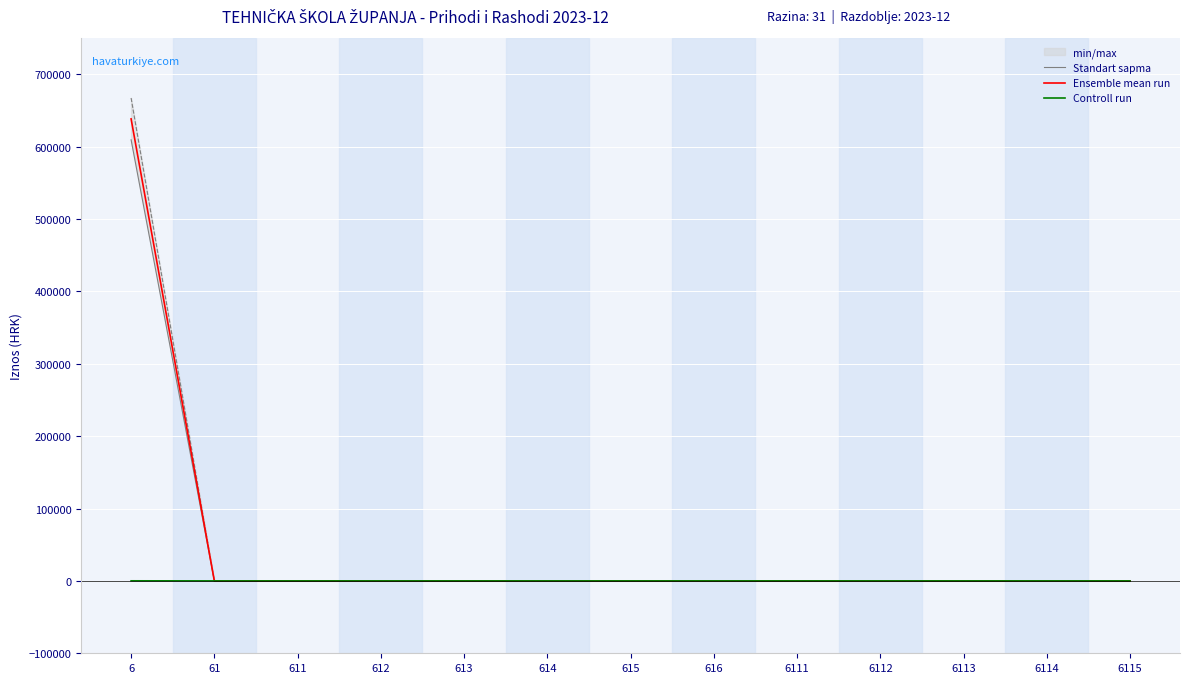

True or false: Standart sapma and Controll run intersect in this chart.

False